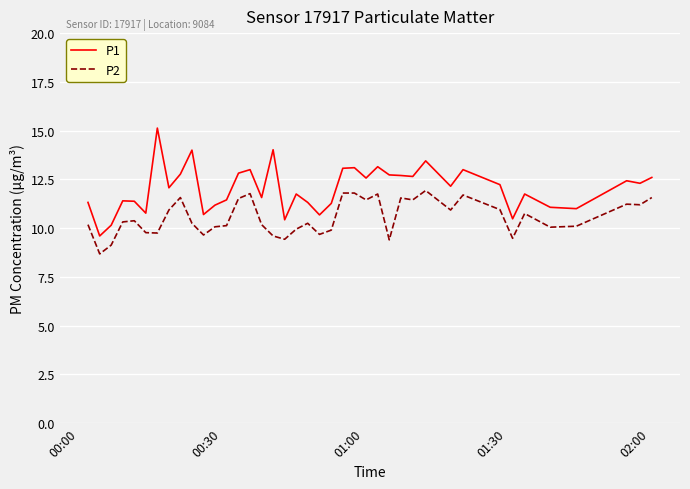

True or false: P2 and P1 cross at least once.

False